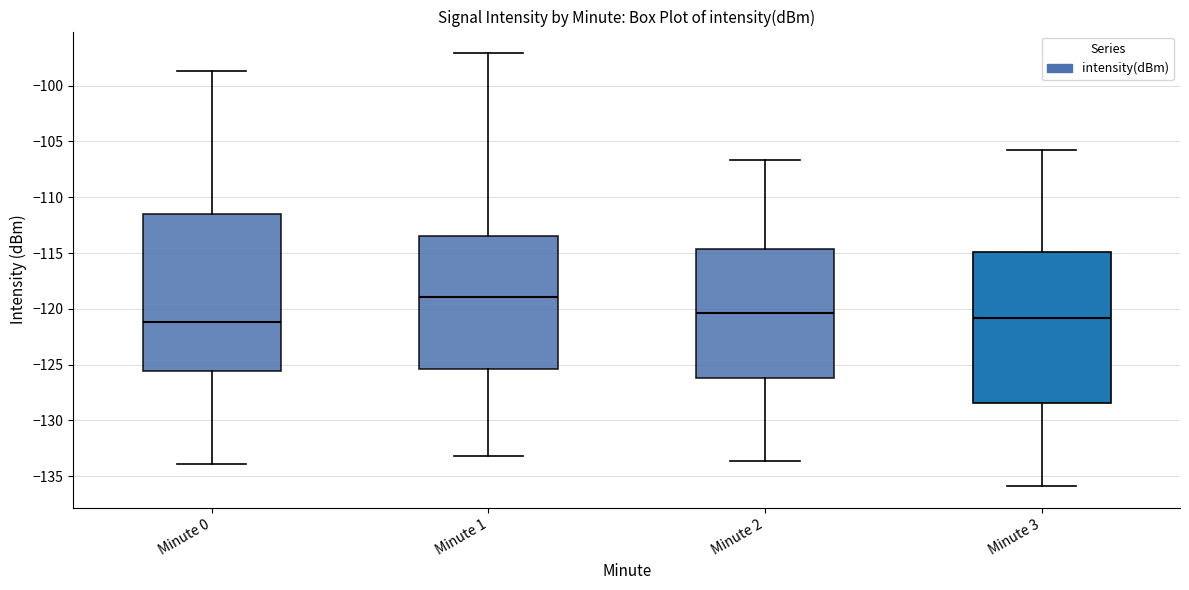

Which box is the tallest, from its lower edge to its upper edge?

Minute 0